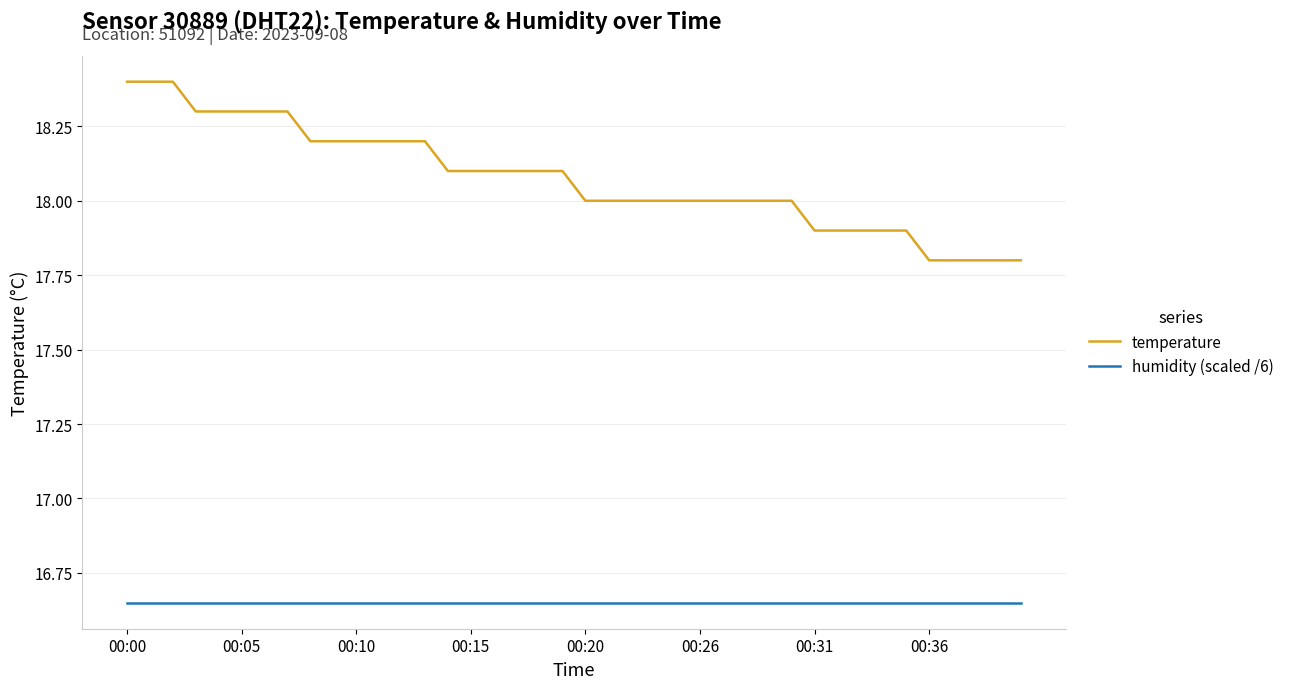

Rank the series by their maximum value, from lowest to highest.

humidity (scaled /6), temperature